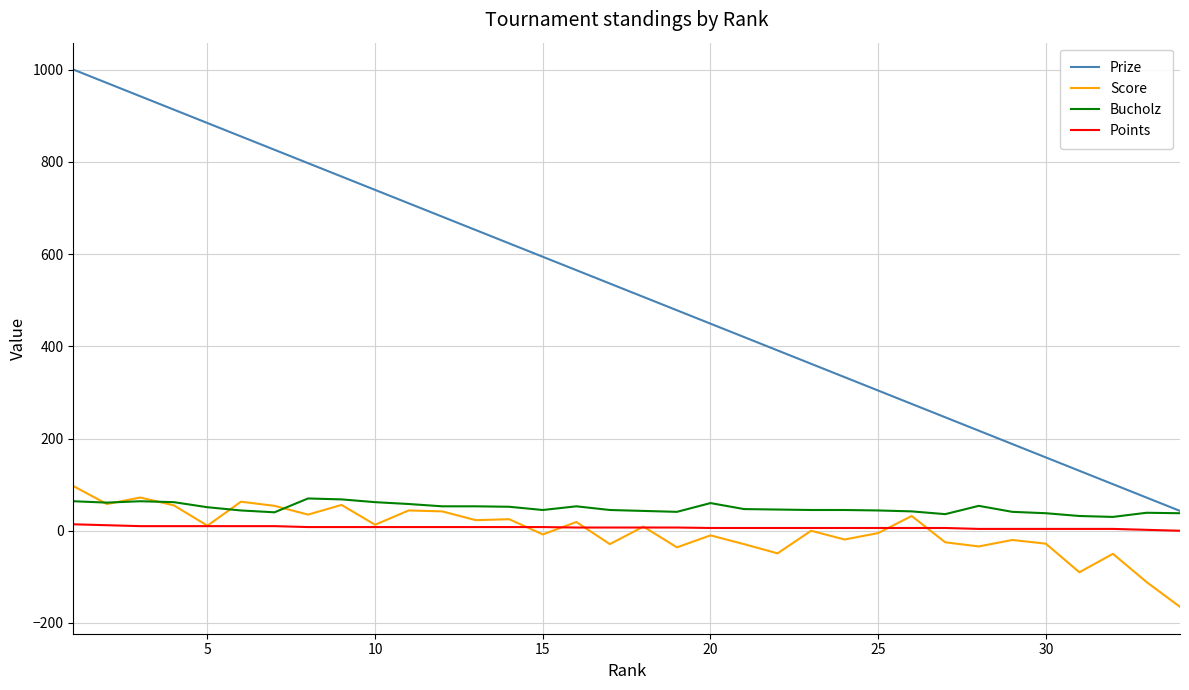

What is the smallest value displayed?

-165